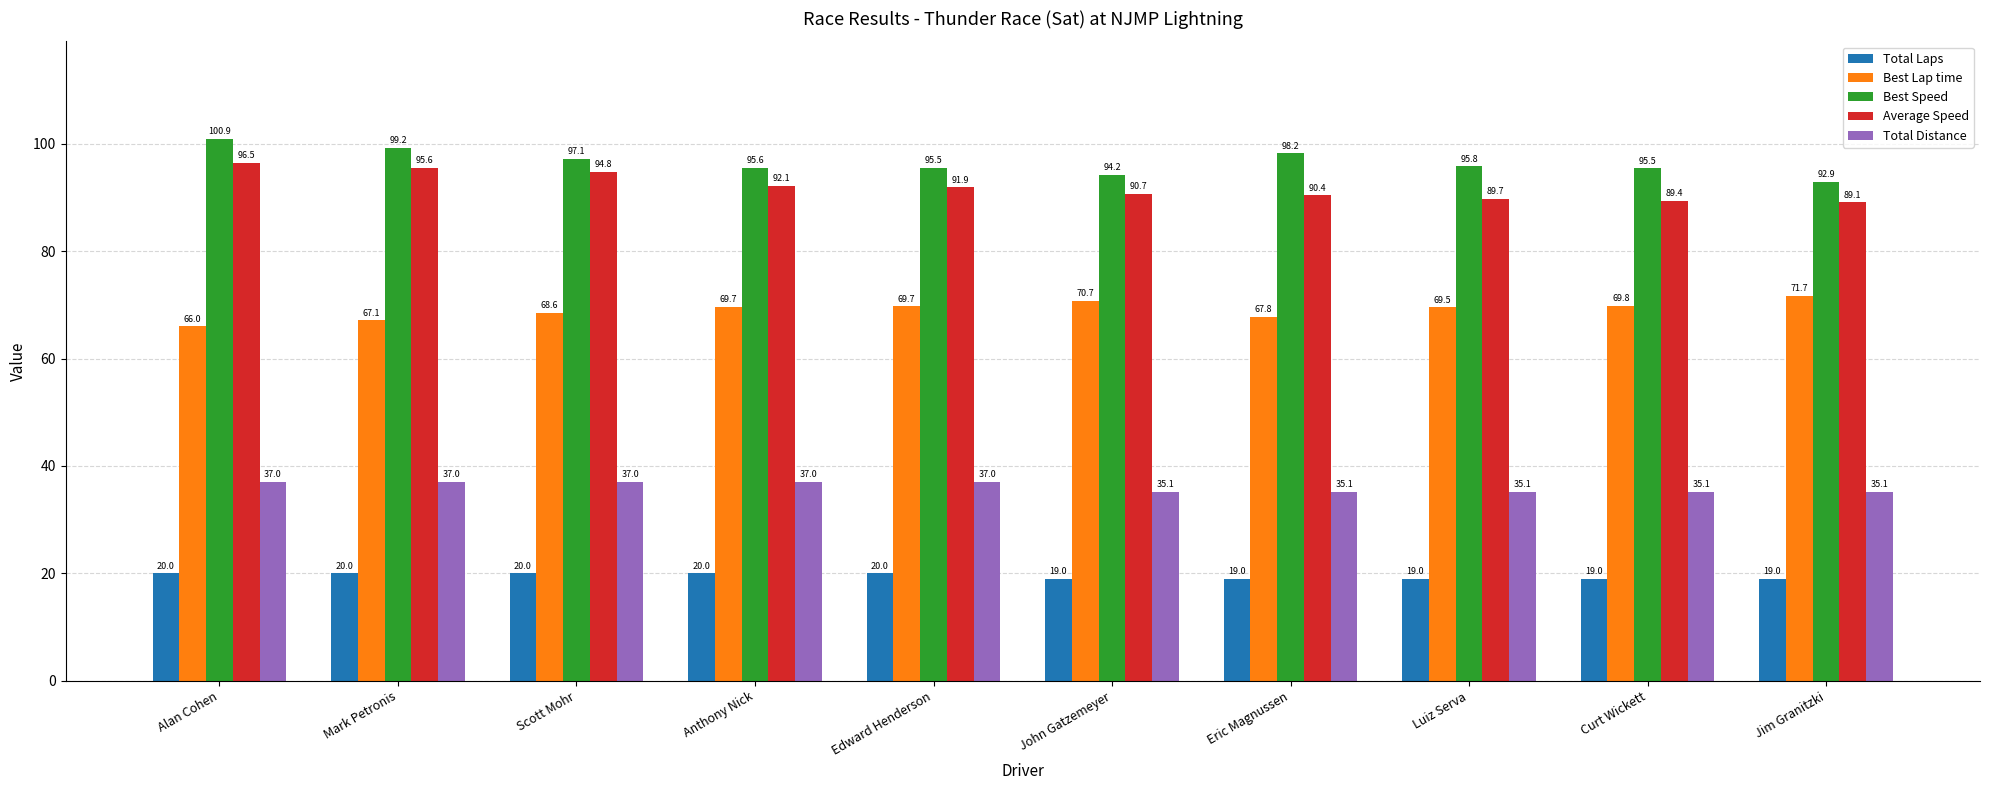

At which label does Best Speed first exceed 95?

Alan Cohen